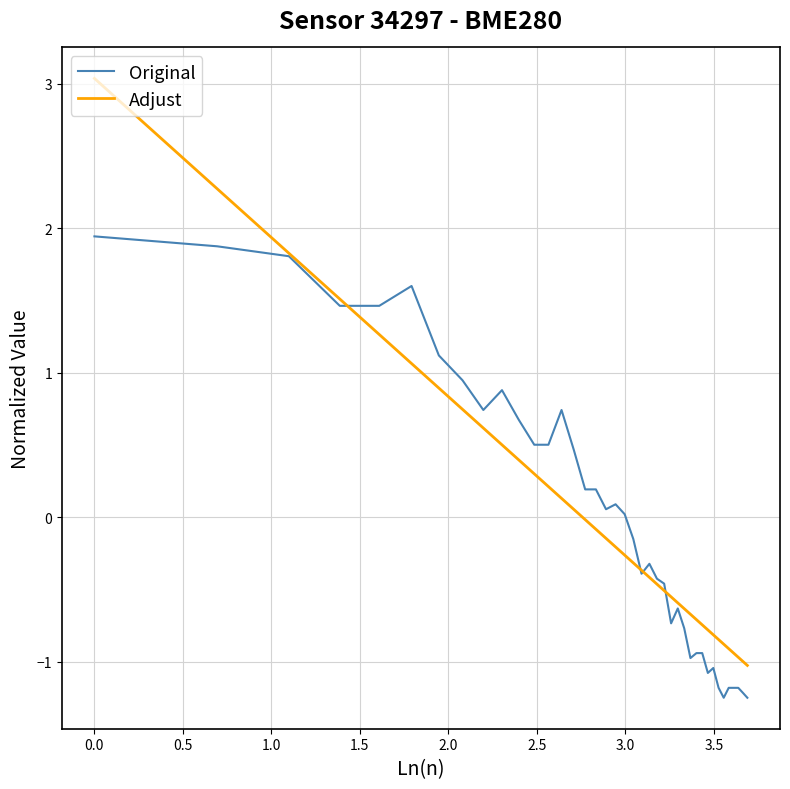

What is the maximum value shown in the chart?

3.0